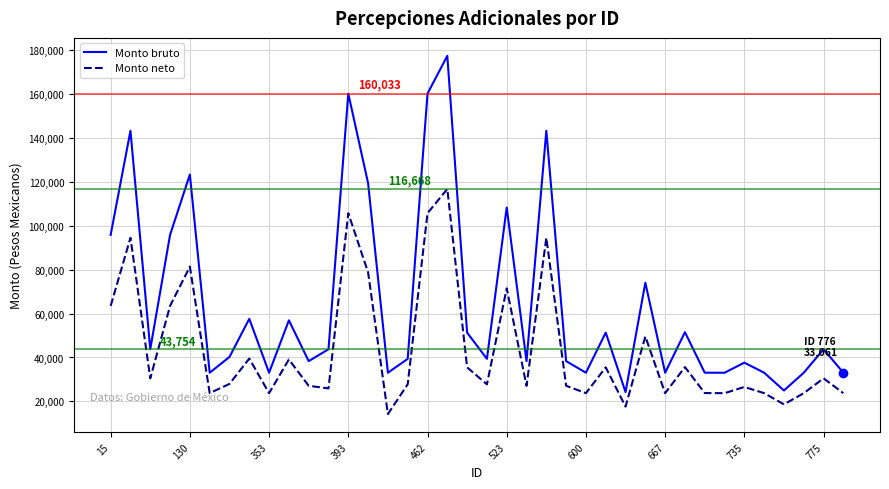

Which series has the widest spread of values?

Monto bruto